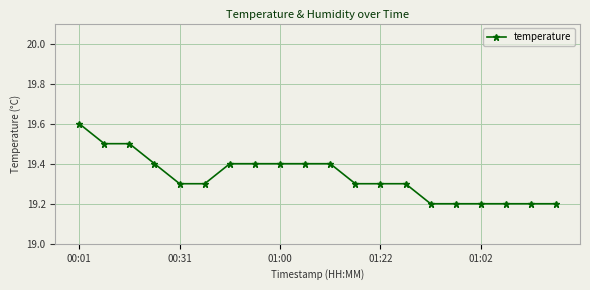

How many values are between 19 and 20?

20